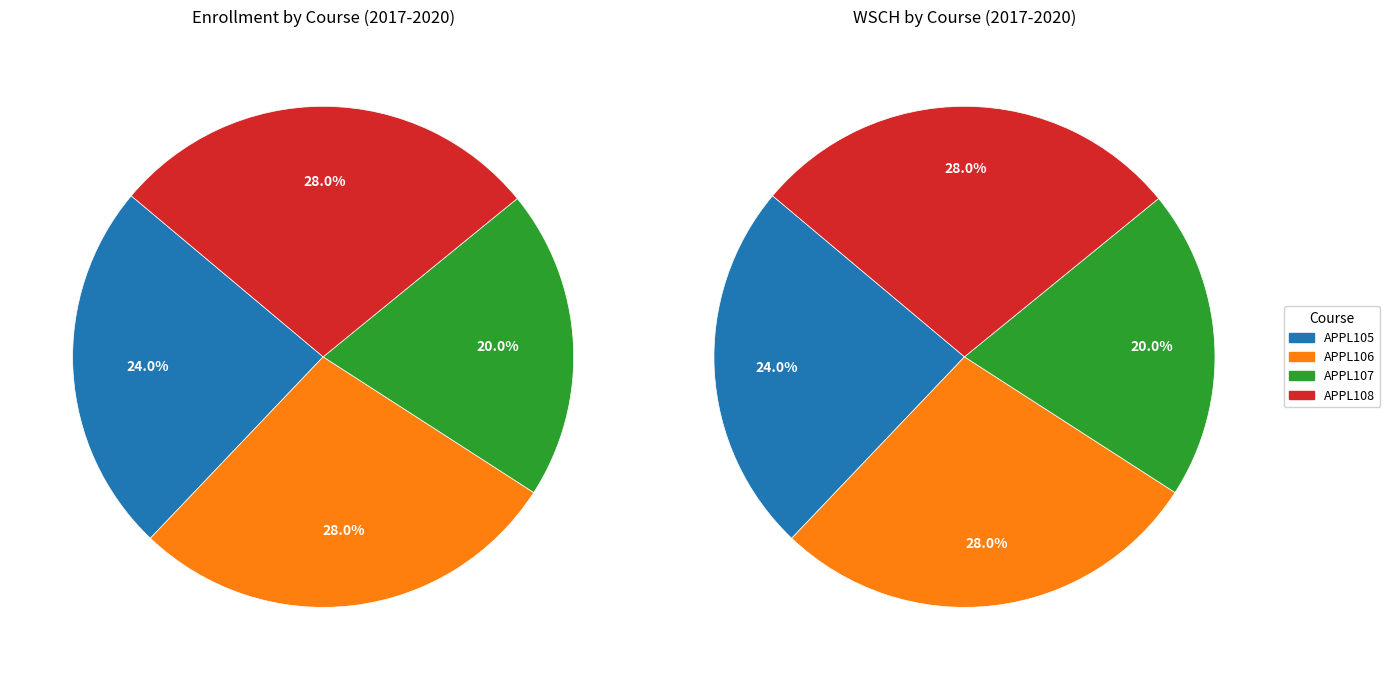

Is 3 the majority of the pie?

No